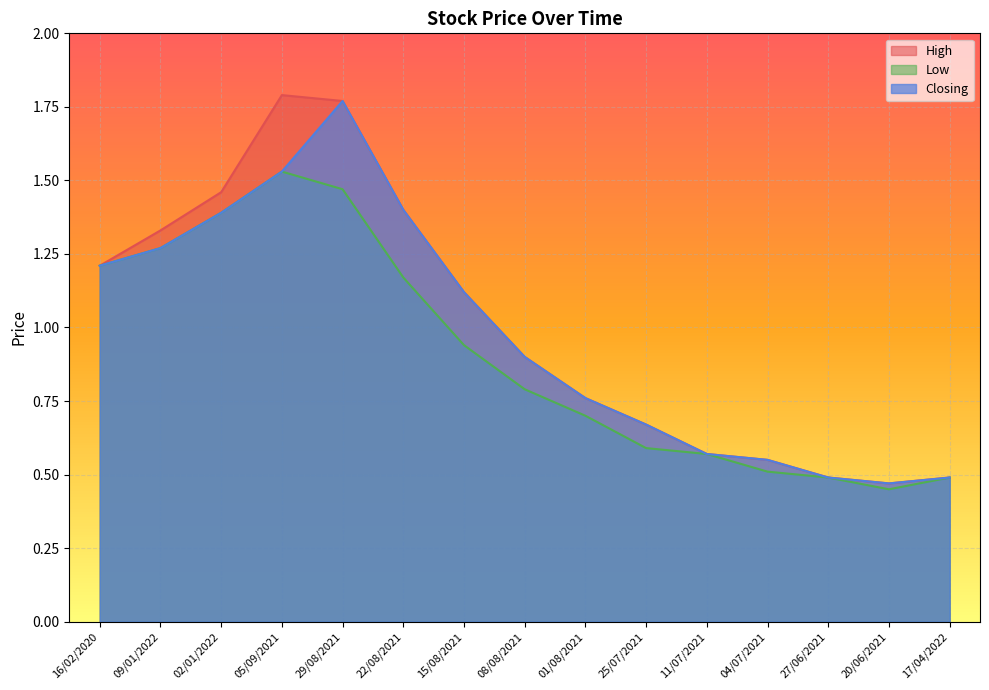

What is the label of the 8th point from the left?

08/08/2021